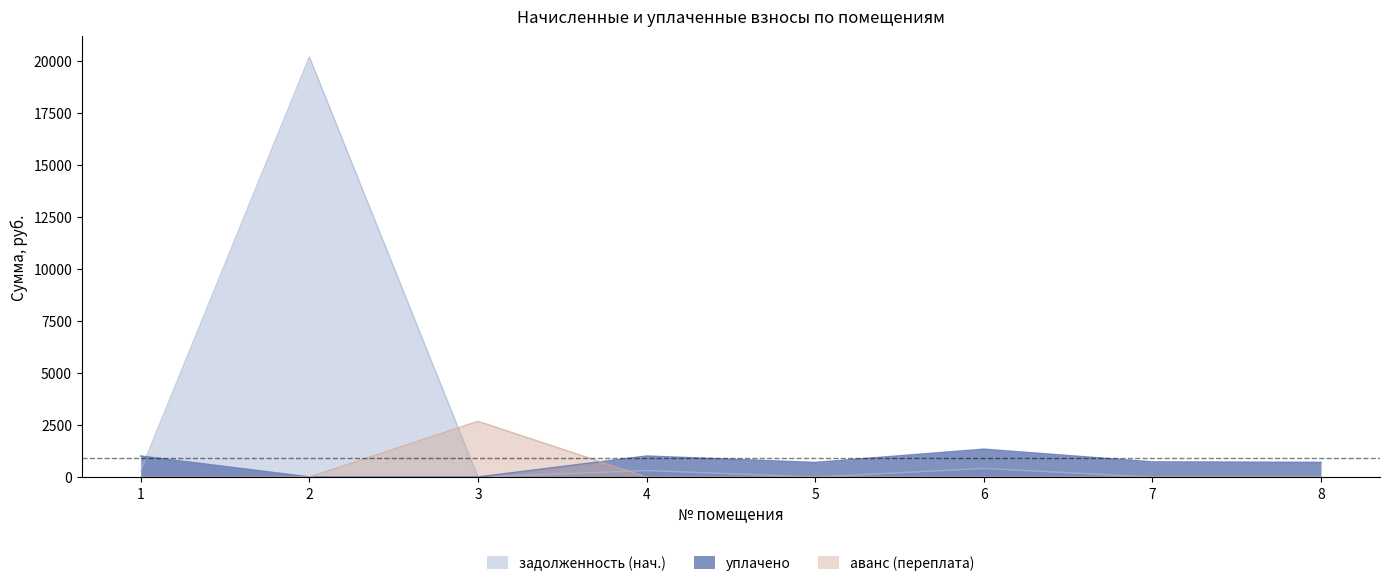

What are all the series names shown in the legend?

задолженность (нач.), уплачено, аванс (переплата)